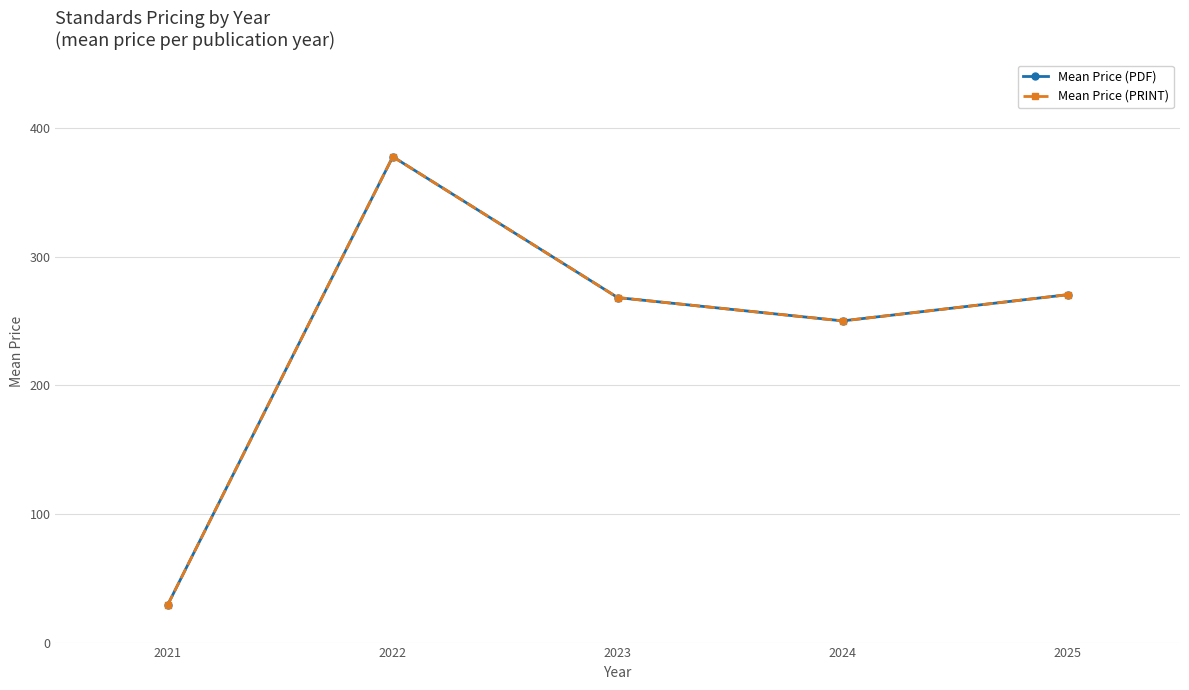

What is the smallest value displayed?

29.6